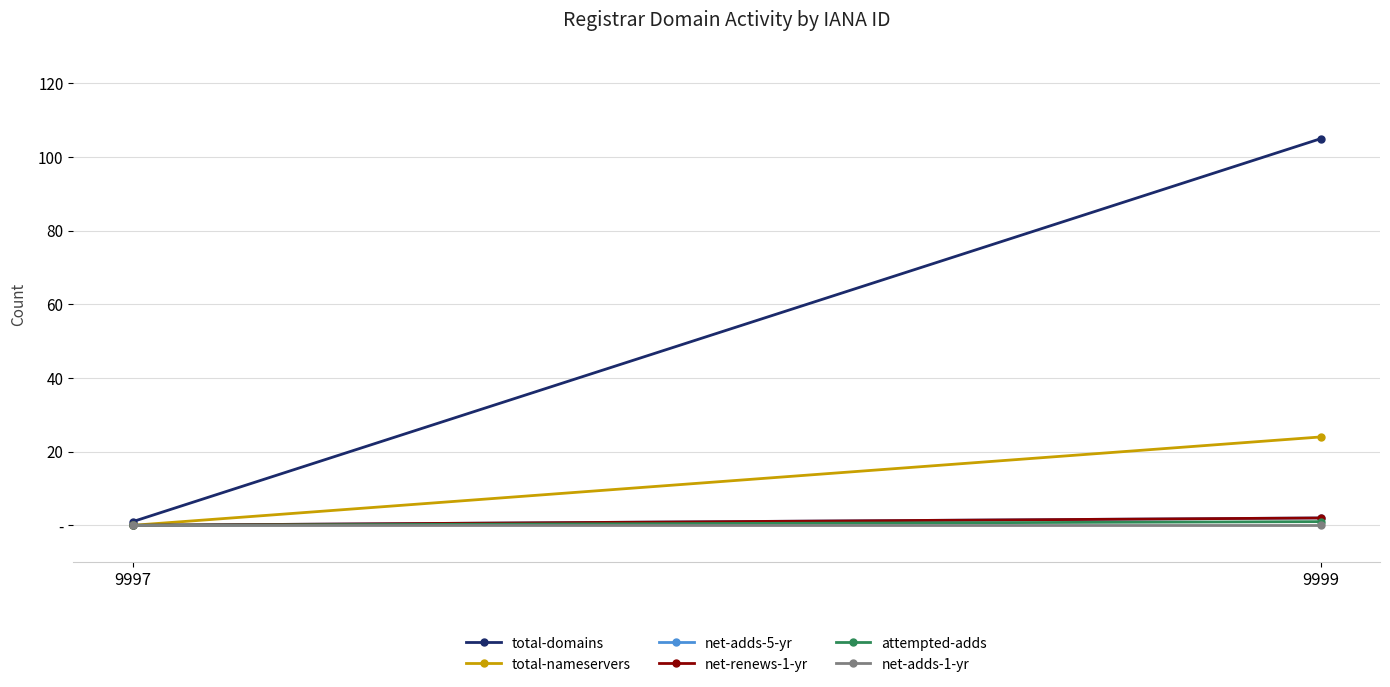

Which series changed the most between 9997 and 9999?

total-domains